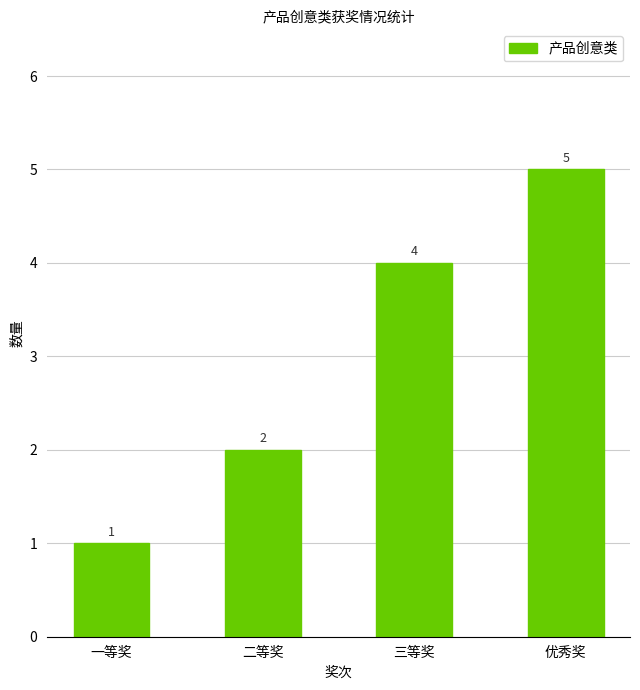

How many categories are shown in the chart?

4